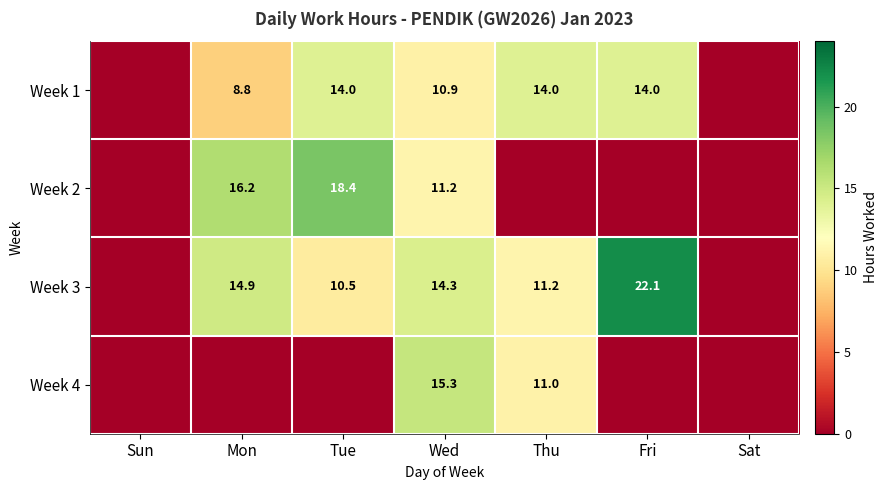

Between Thu and Sun, which is larger?

Thu